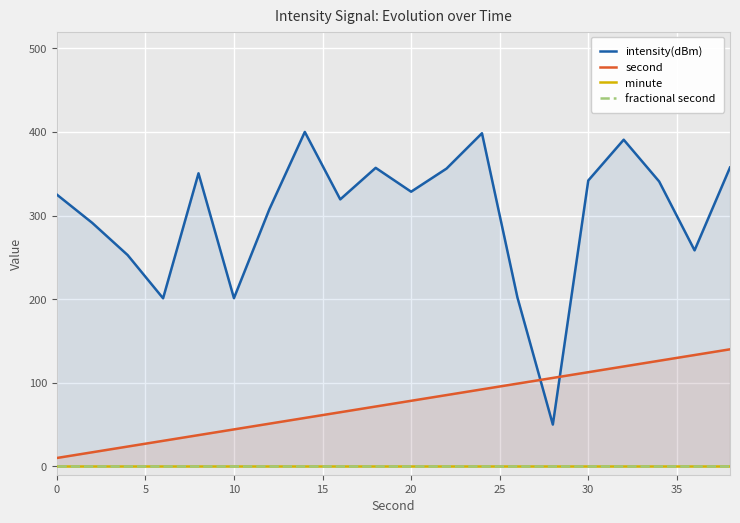

How many categories are shown in the chart?

20